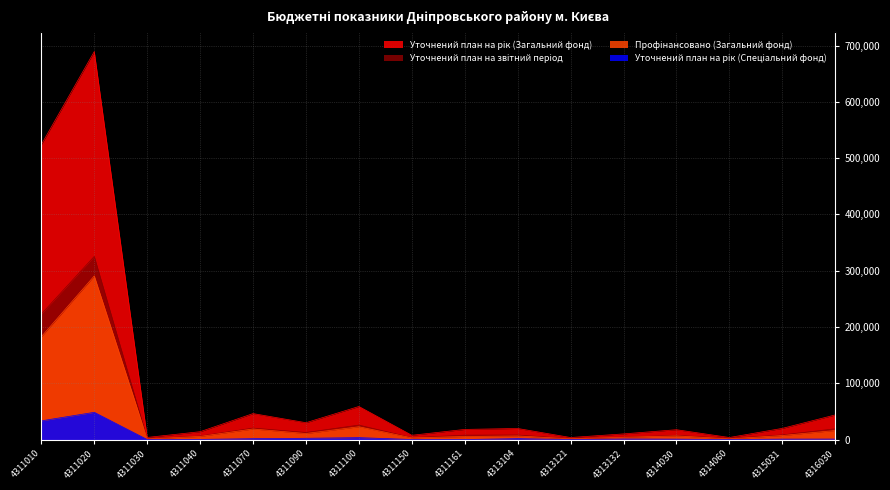

Where is Профінансовано (Загальний фонд) nearest to the value 145867?

4311010